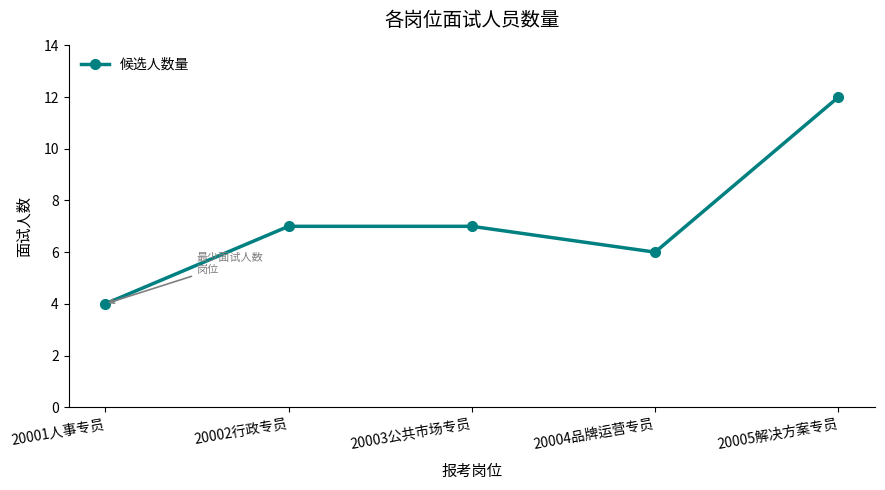

True or false: the data has more than 2 interior local peaks.

False